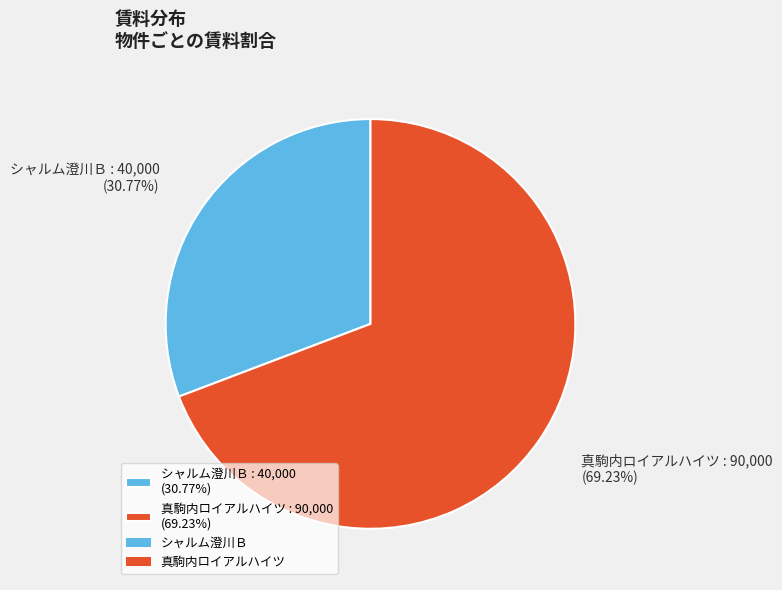

What percentage is the シャルム澄川Ｂ slice, to the nearest percent?

31%